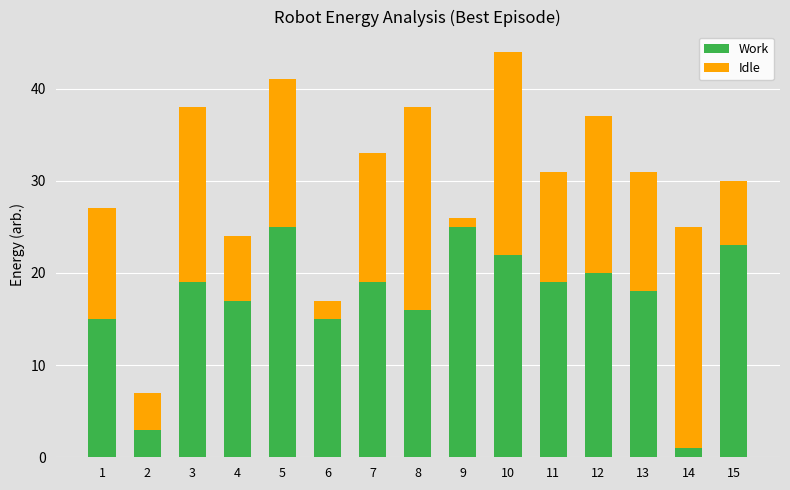

What is the sum of all Work values?

257